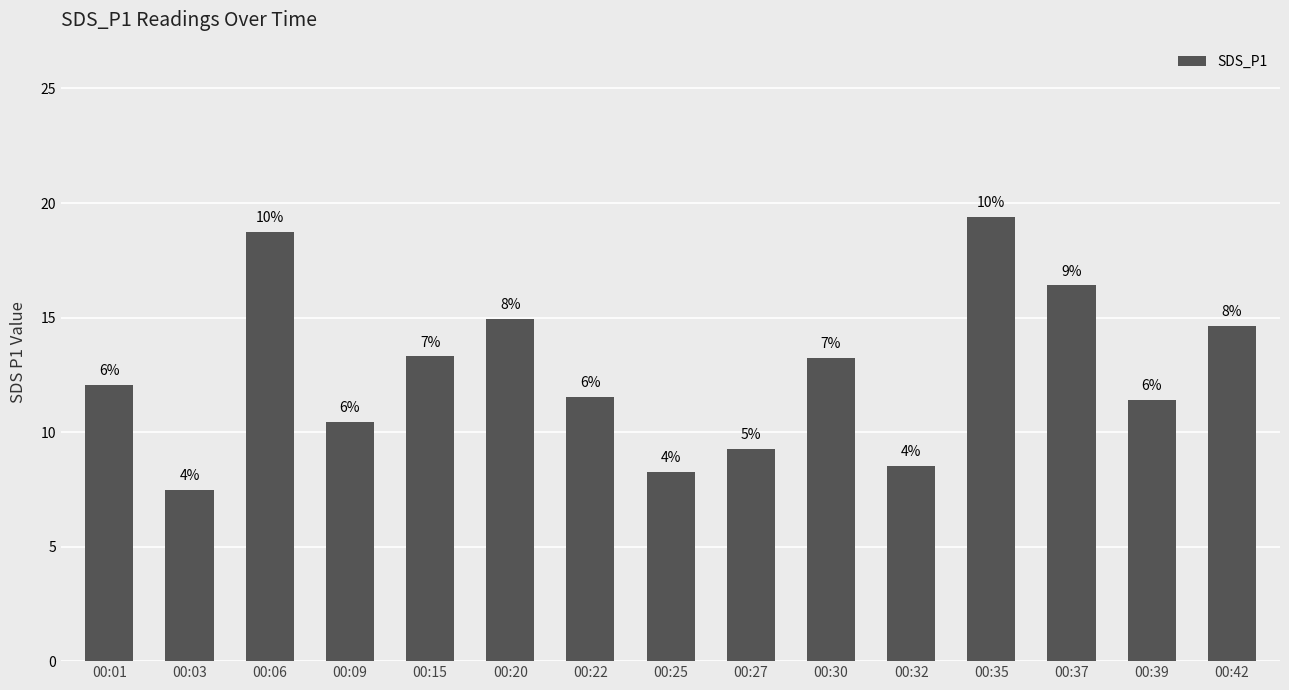

How many bars are there in total?

15